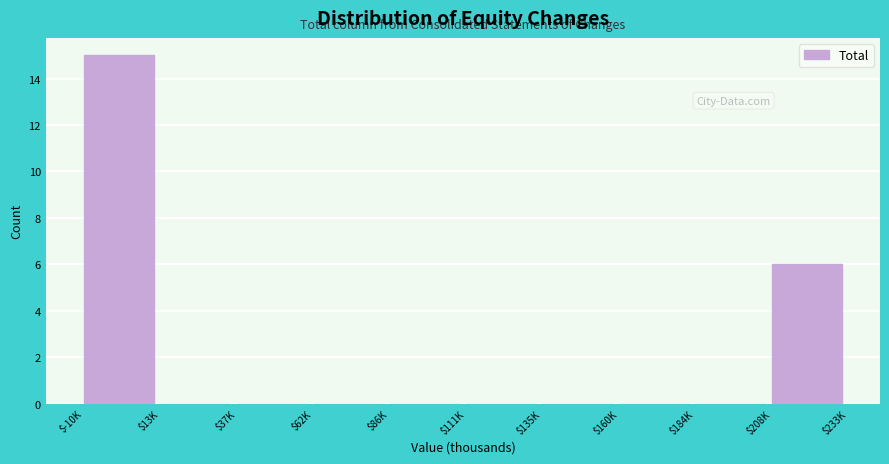

The value at $184K is -7. True or false?

False